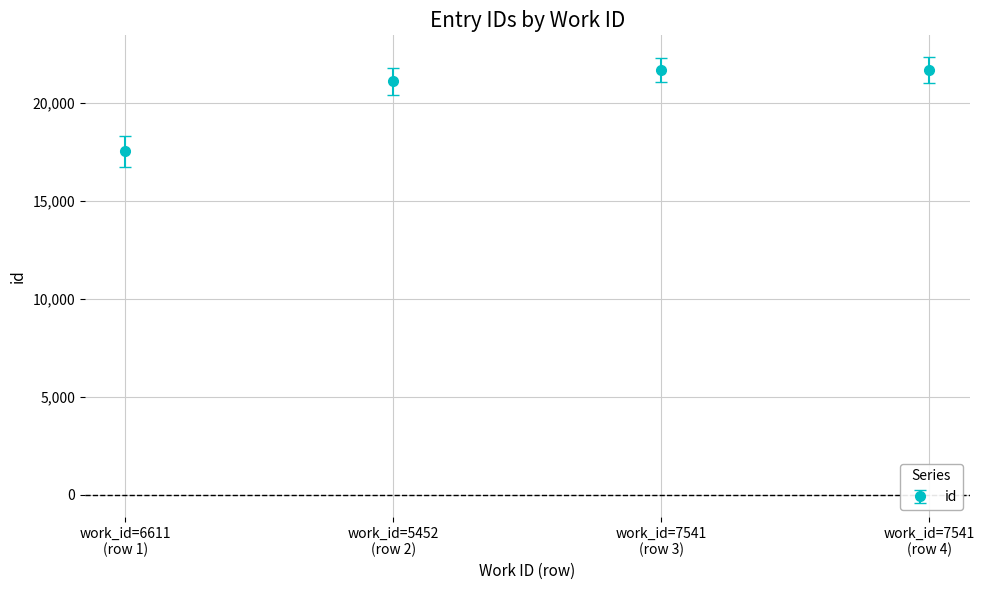

Which category has the lowest value across all series?

work_id=6611
(row 1)